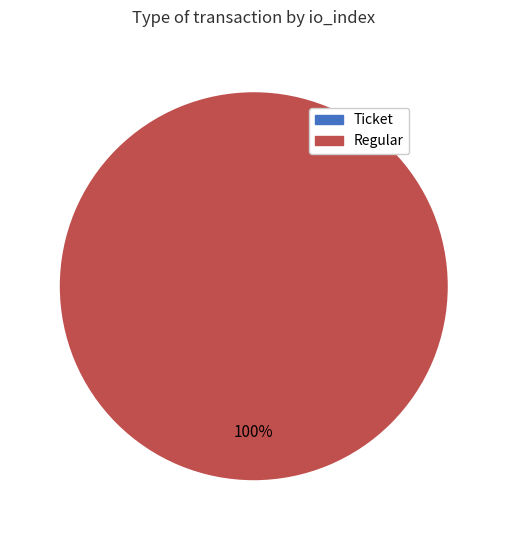

What percentage do Regular and Ticket together represent?

100.0%